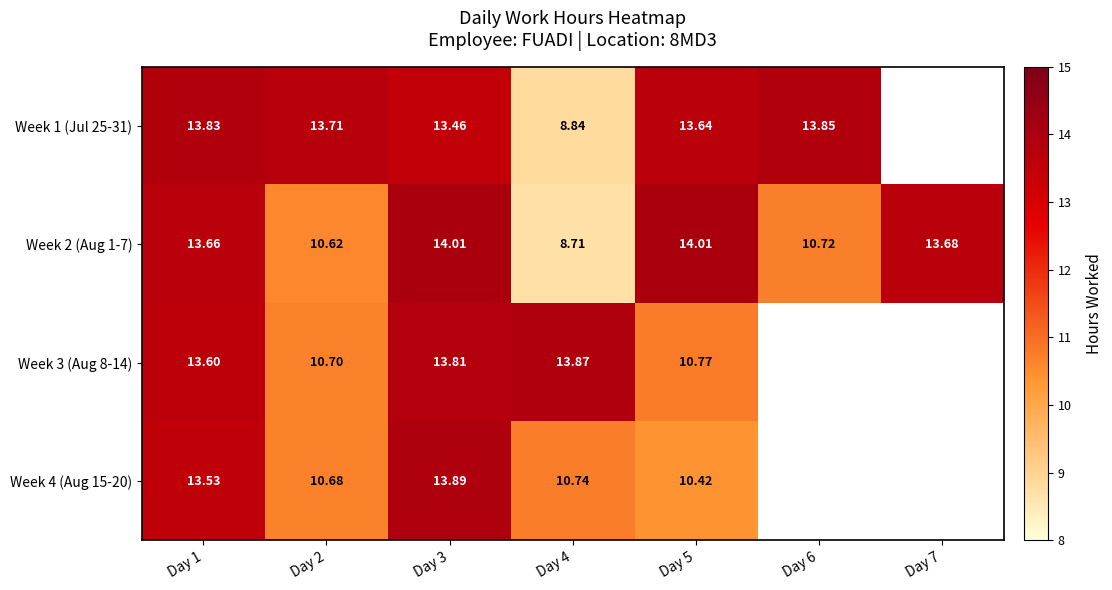

Which label corresponds to the smallest value in the chart?

Day 4